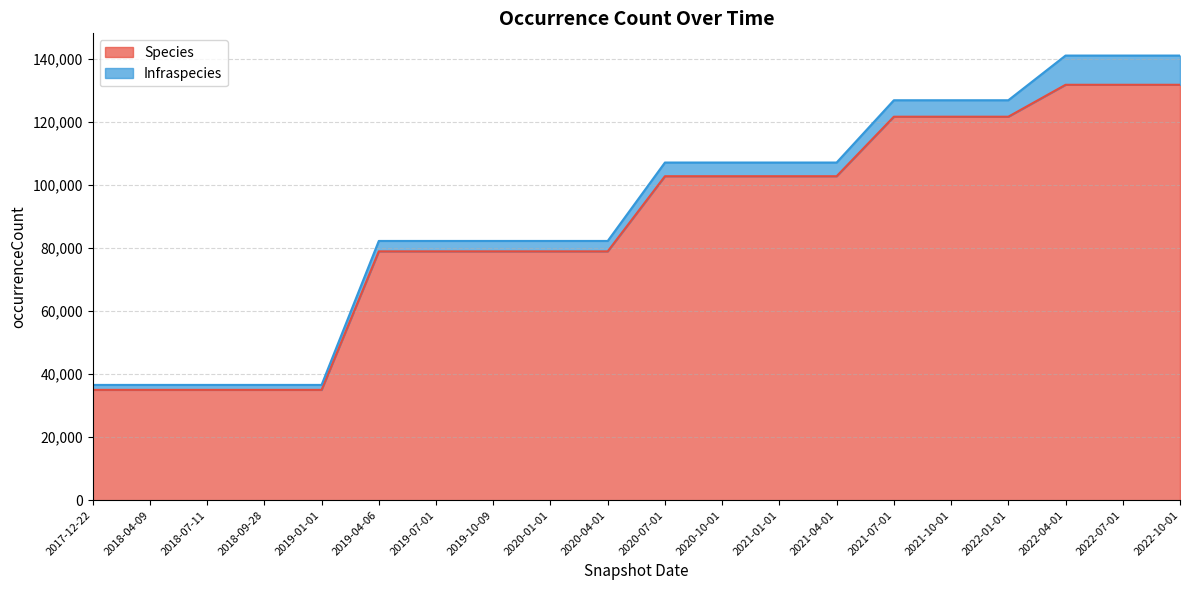

What is the sum of the values at 2020-10-01 and 2021-10-01?

224265